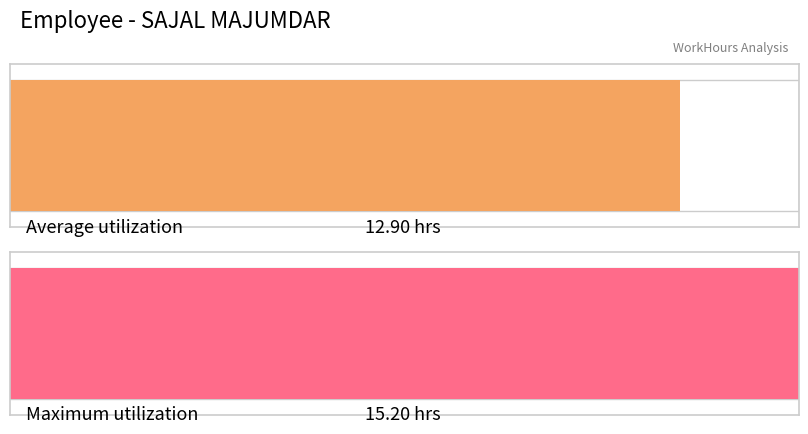

The chart shows a value of 13.6 at 4. True or false?

False